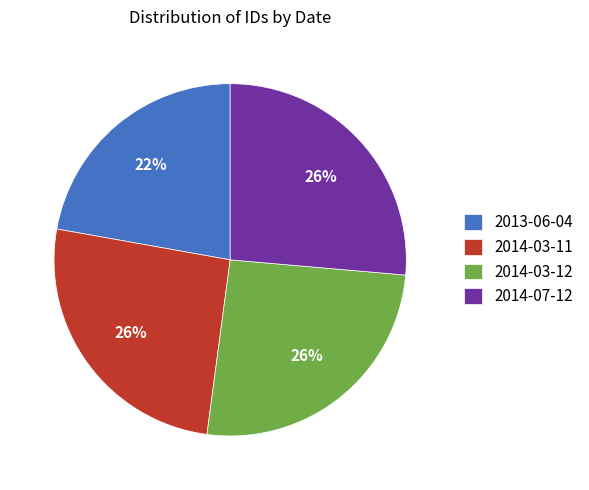

What is the smallest slice in the pie chart?

2013-06-04